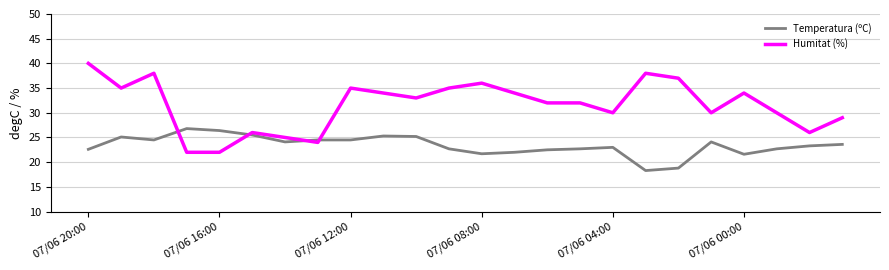

What is the smallest value displayed?

18.3